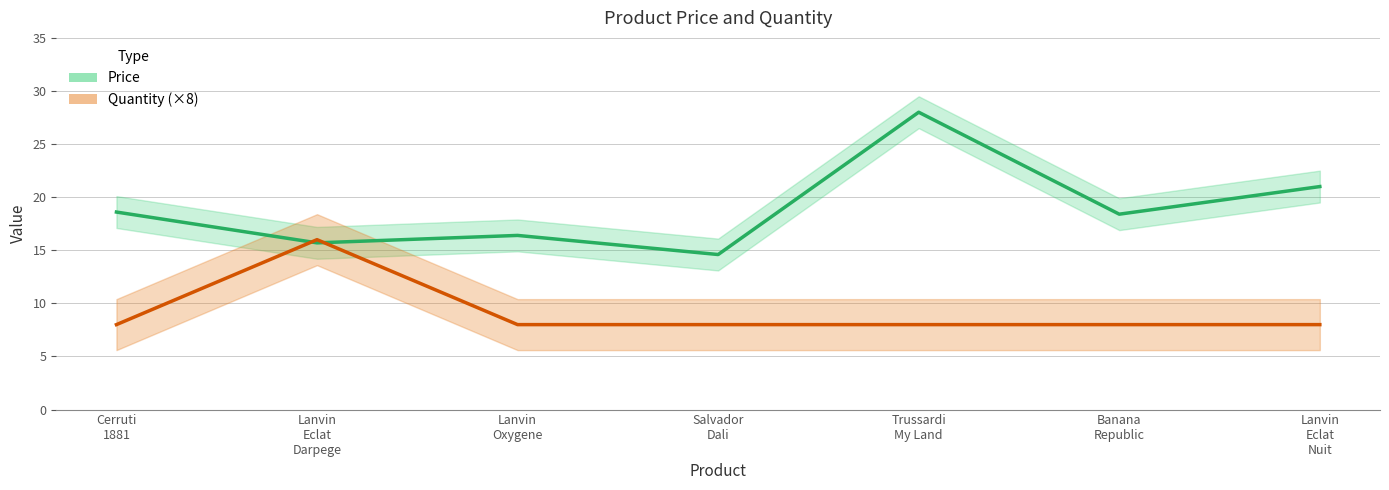

Which series has the largest total across all categories?

Price